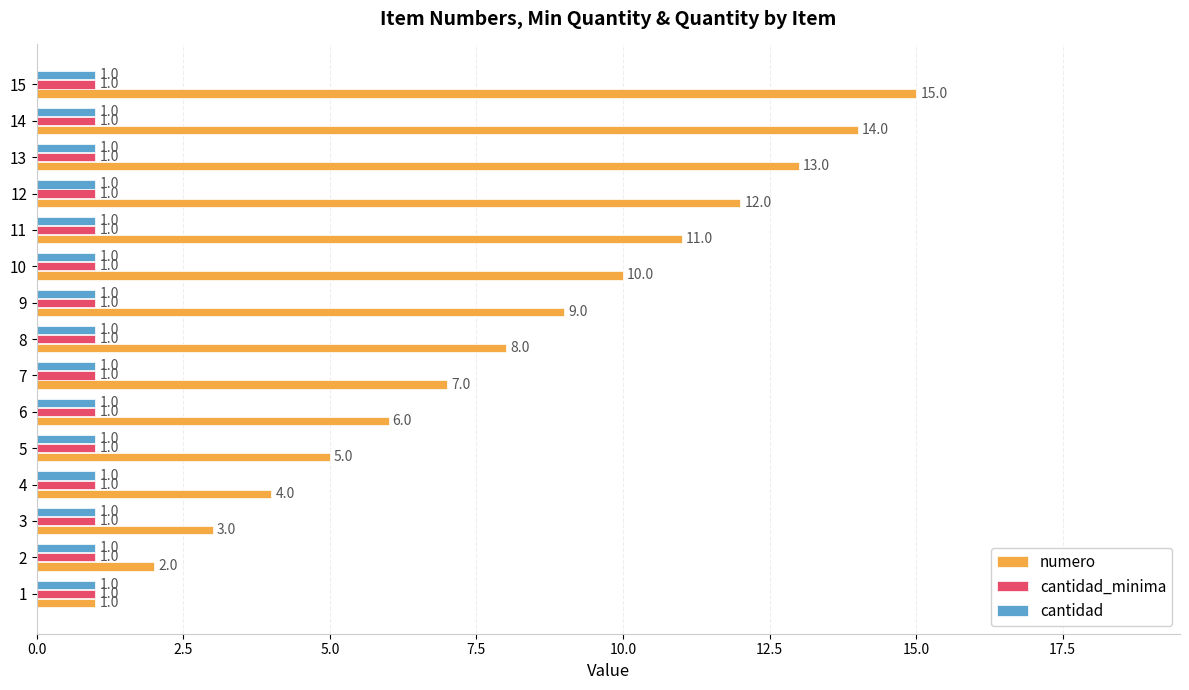

Count the number of data series in this chart.

3